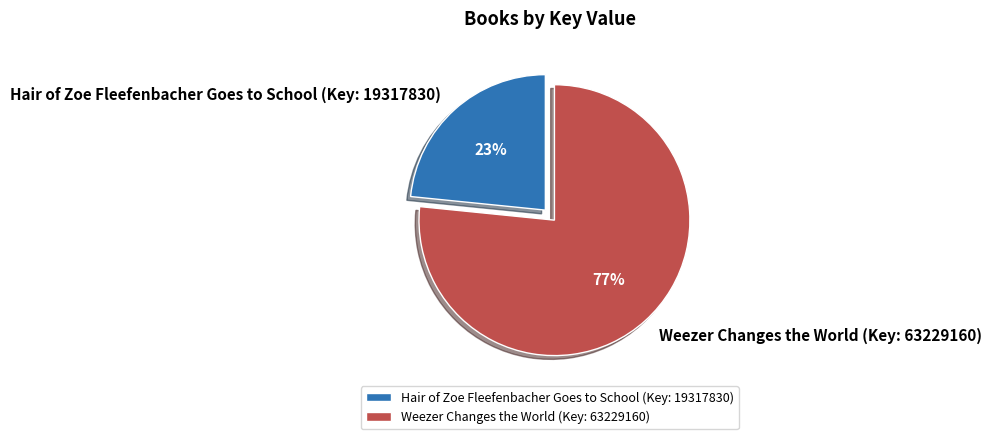

The Hair of Zoe Fleefenbacher Goes to School (Key: 19317830) slice represents 23% of the pie. True or false?

True